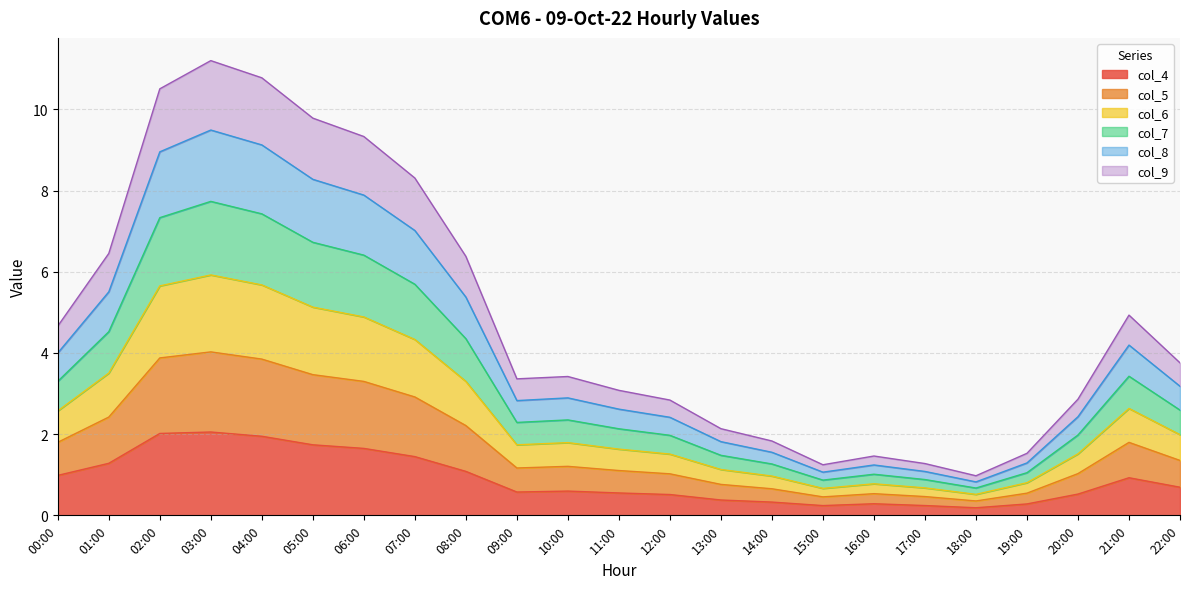

Which category has the lowest value in the col_7 series?

18:00